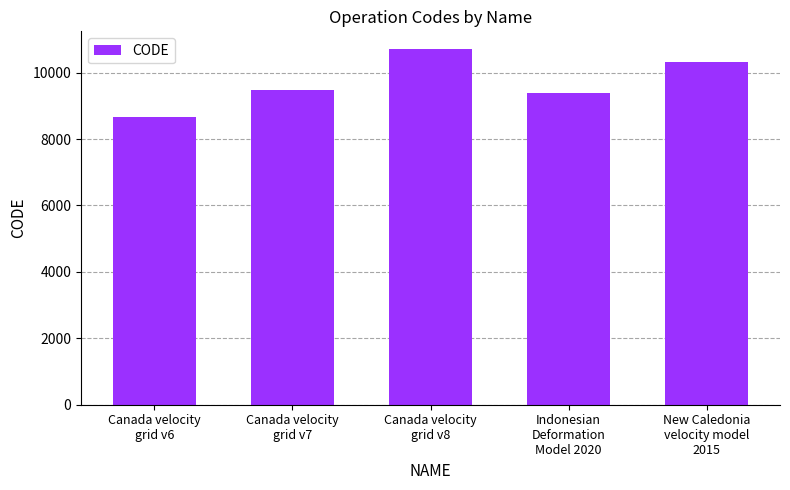

Rank the categories by value from lowest to highest.

Canada velocity
grid v6, Indonesian
Deformation
Model 2020, Canada velocity
grid v7, New Caledonia
velocity model
2015, Canada velocity
grid v8